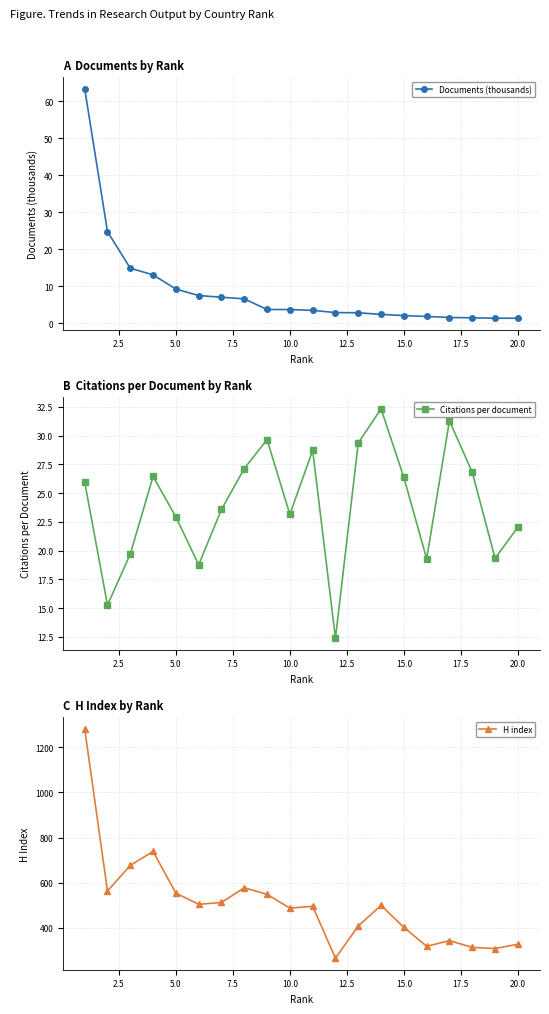

True or false: Documents (thousands) and H index intersect in this chart.

False